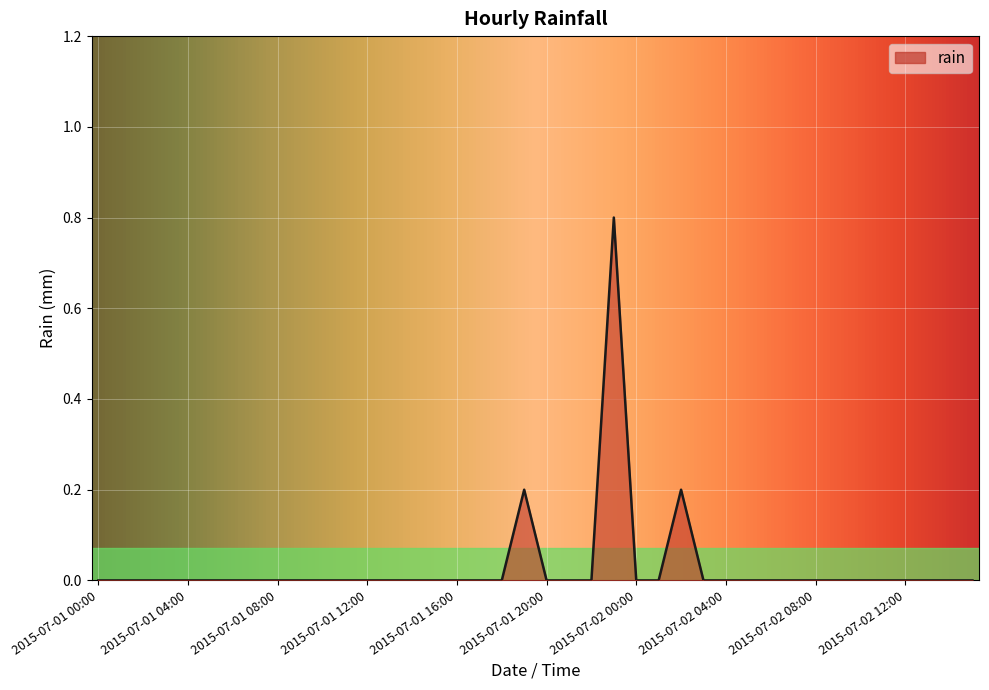

Does the chart have visible grid lines?

Yes